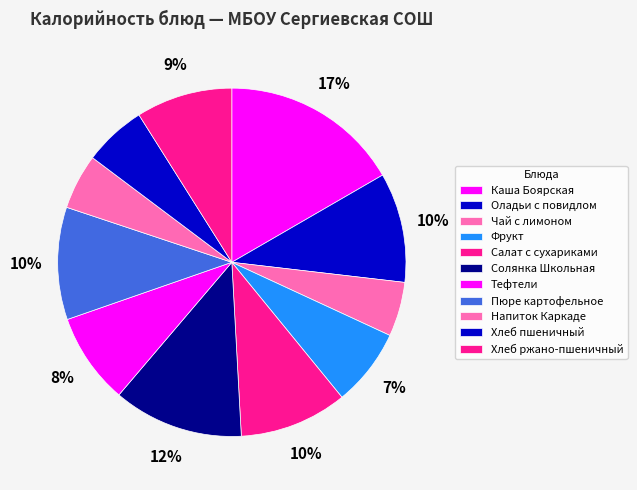

The Салат с сухариками slice represents 10% of the pie. True or false?

True